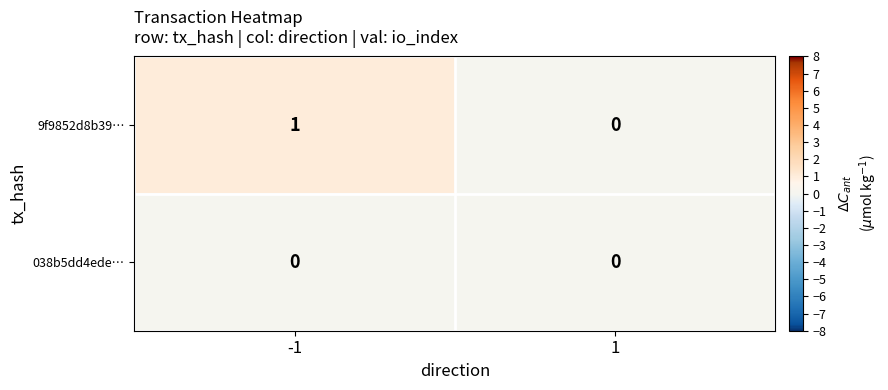

Reading left to right, what are all the values shown in this chart?

9f9852d8b39…: 1	0
038b5dd4ede…: 0	0